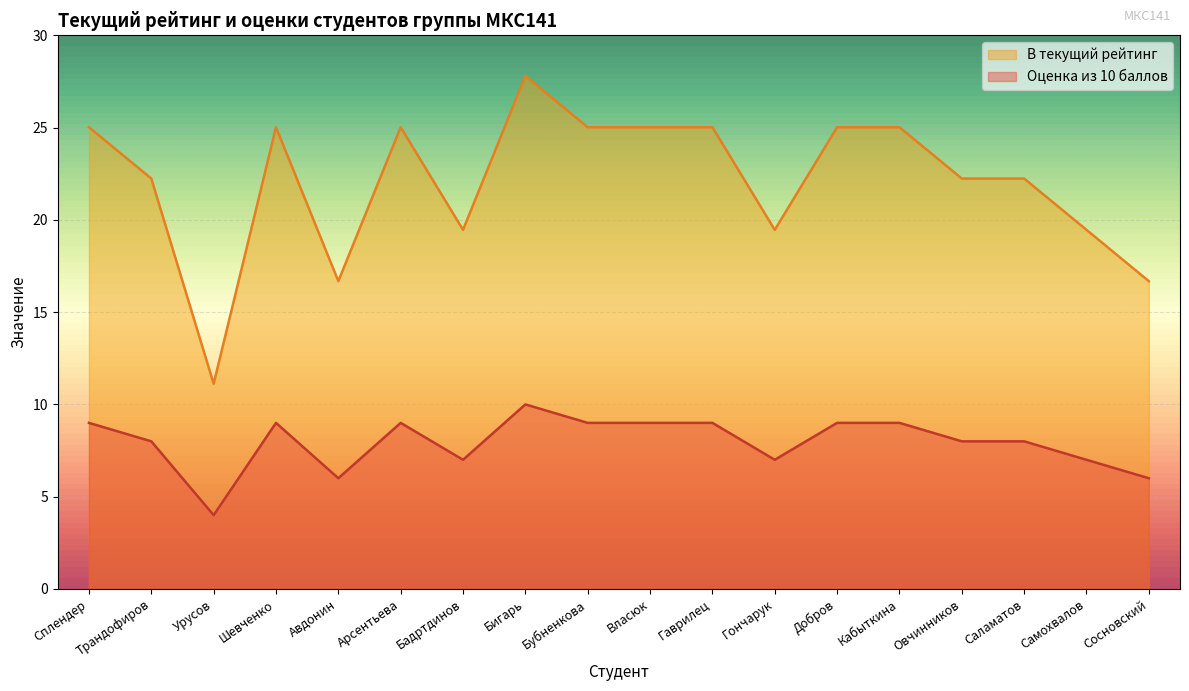

What is the sum of all Оценка из 10 баллов values?

143.0